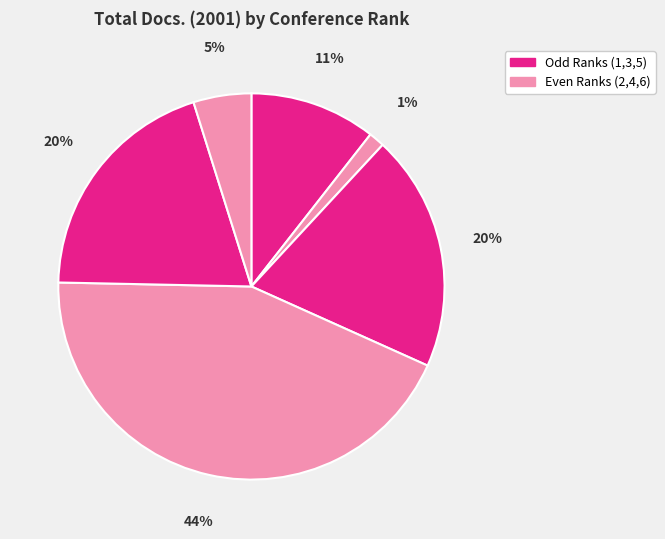

Which slice is the smallest?

Rank 2